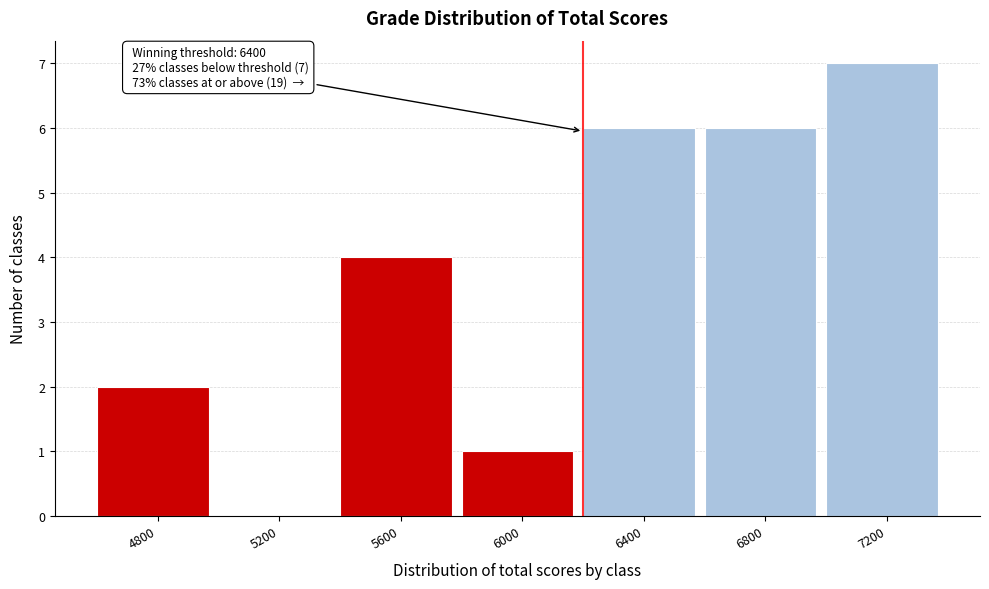

Reading right to left, what are all the values shown in this chart?

7200=7	6800=6	6400=6	6000=1	5600=4	5200=0	4800=2